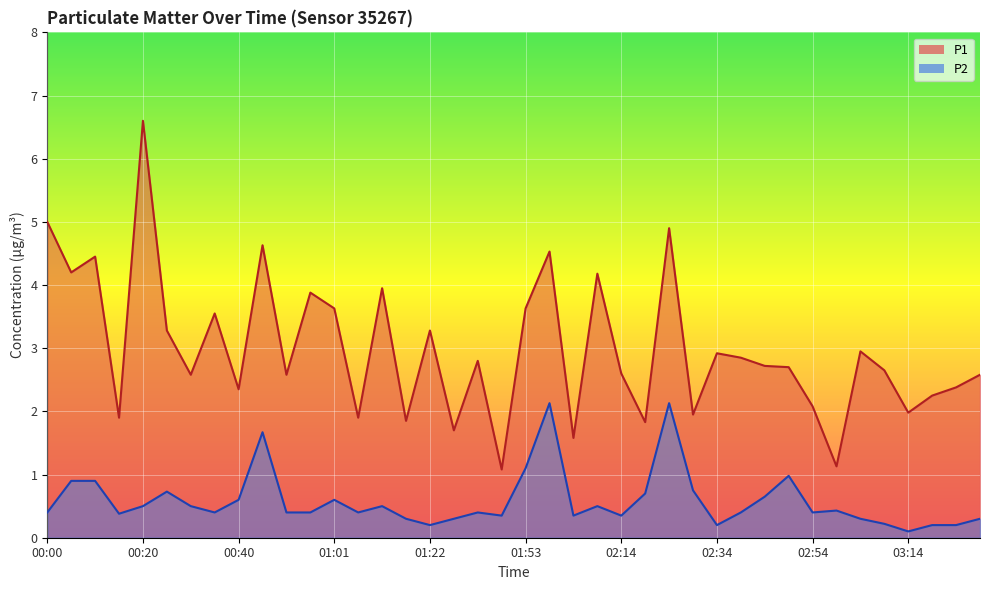

True or false: P1 and P2 cross at least once.

False